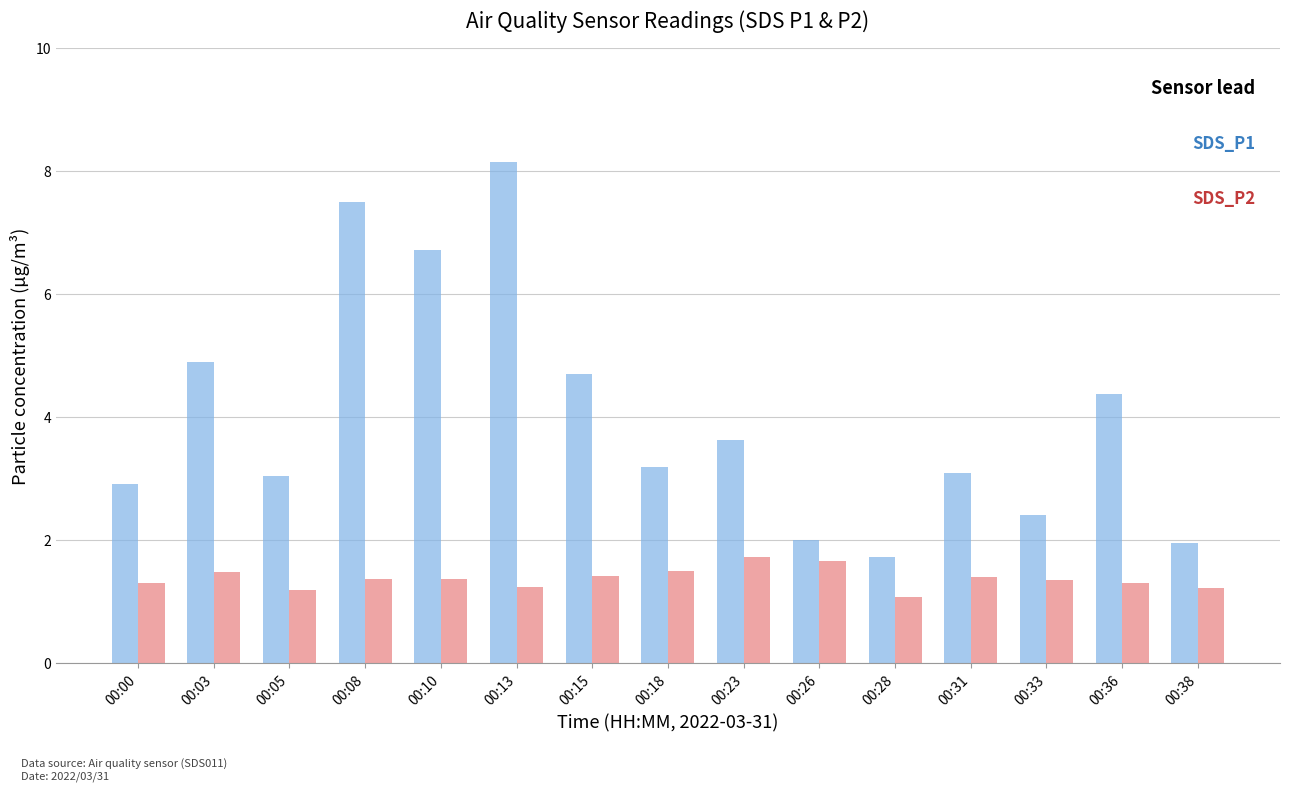

What is the sum of all SDS_P2 values?

20.7